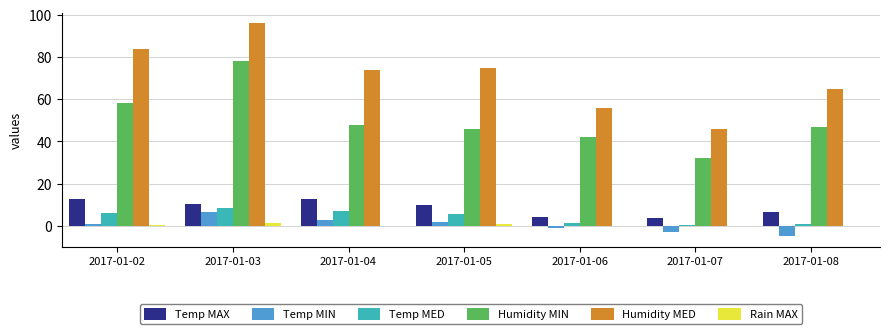

Which series has the widest spread of values?

Humidity MED